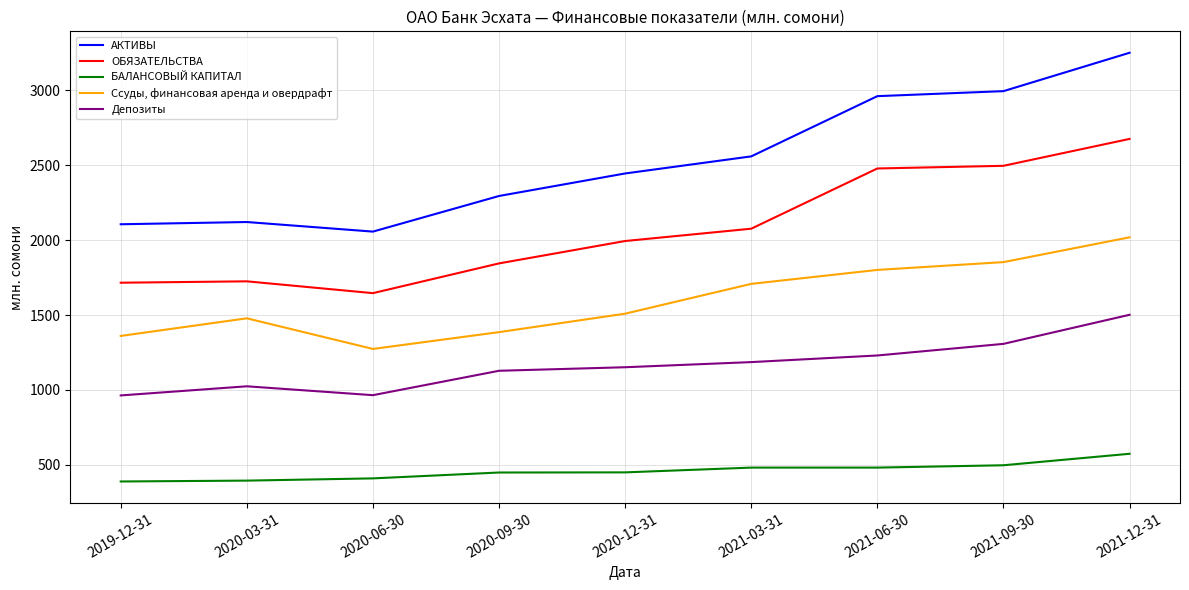

Where is Ссуды, финансовая аренда и овердрафт nearest to the value 1645?

2021-03-31